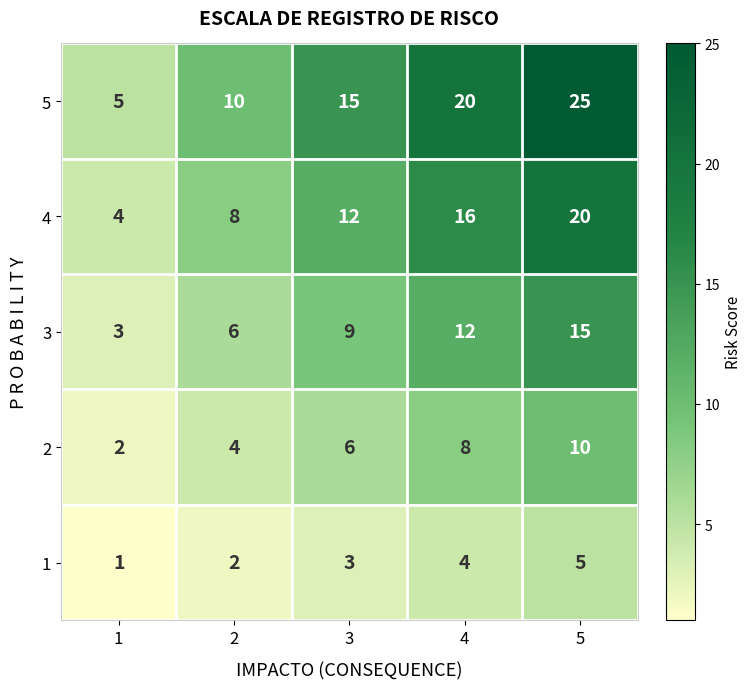

At which category is the sum across all series the highest?

5